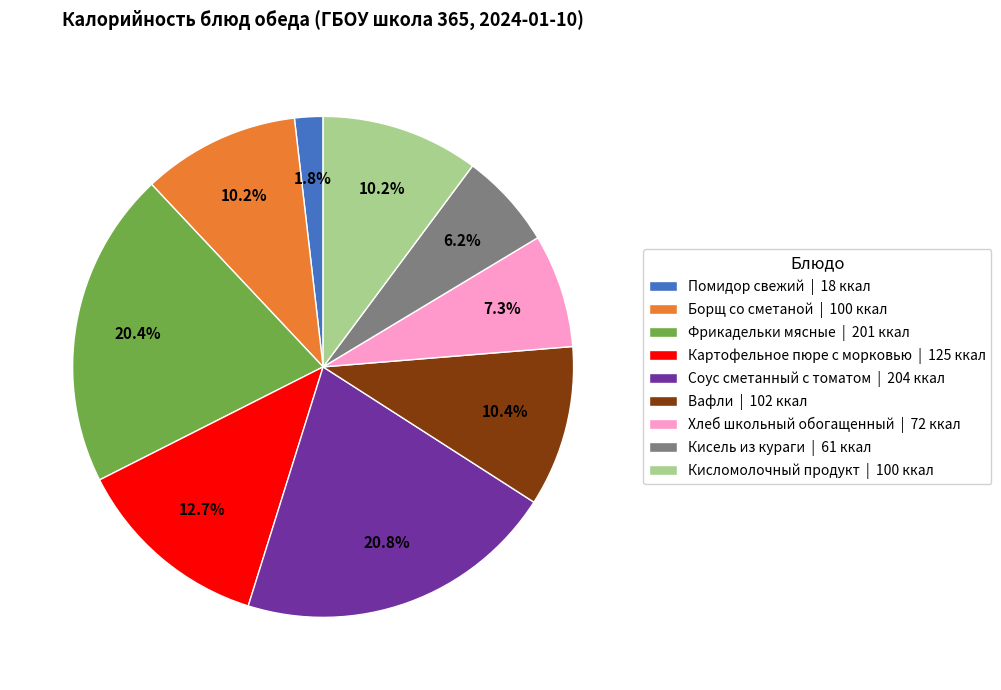

Is it true that Фрикадельки мясные is 32% of the pie?

False